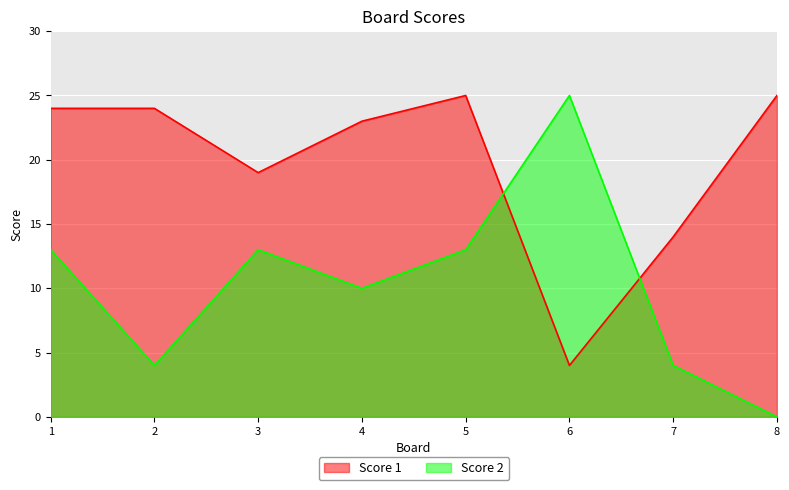

Which series has the widest spread of values?

Score 2